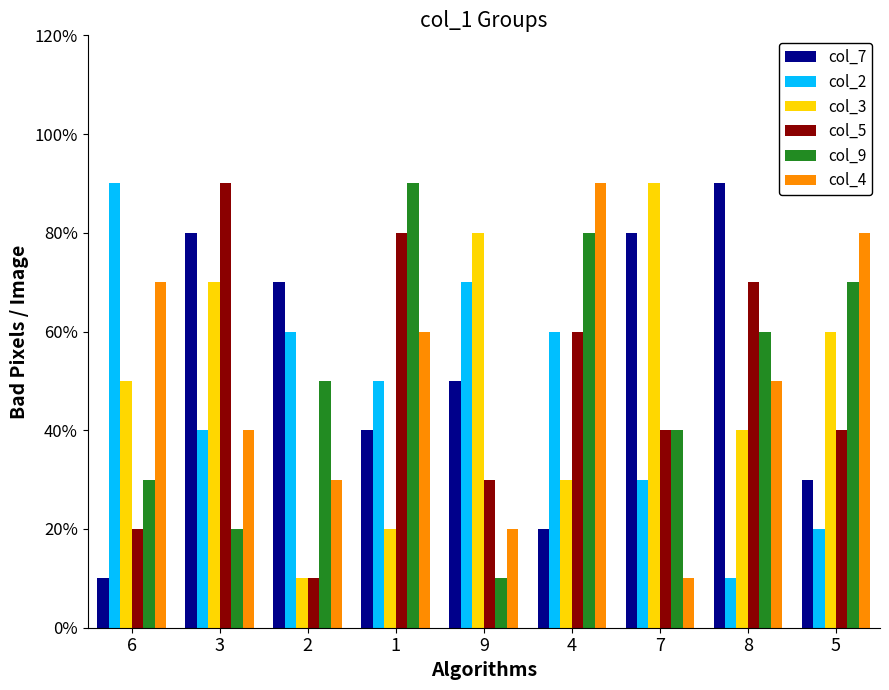

What are all the series names shown in the legend?

col_7, col_2, col_3, col_5, col_9, col_4